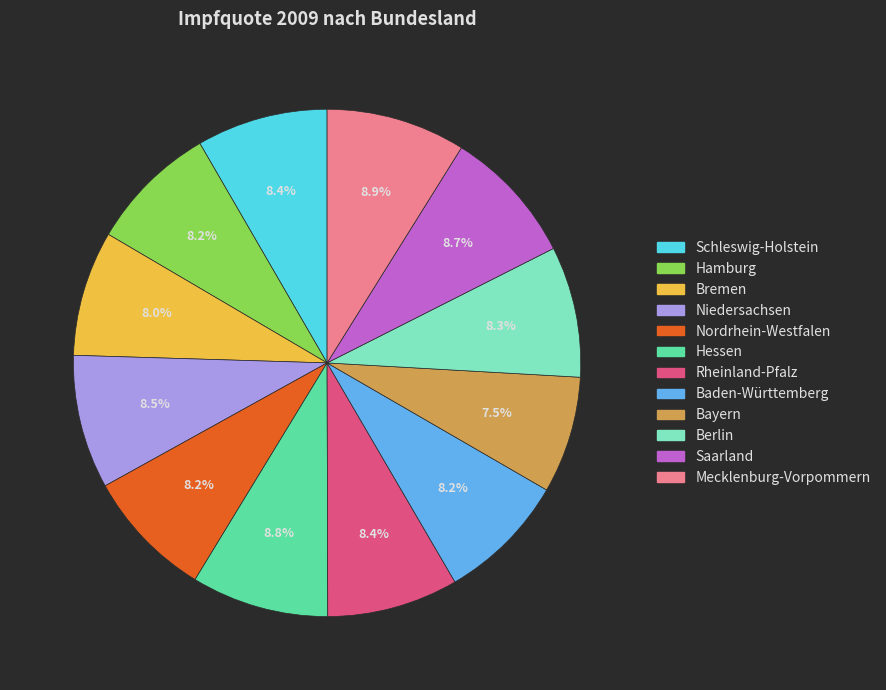

To the nearest percent, what percentage of the pie is Saarland?

9%